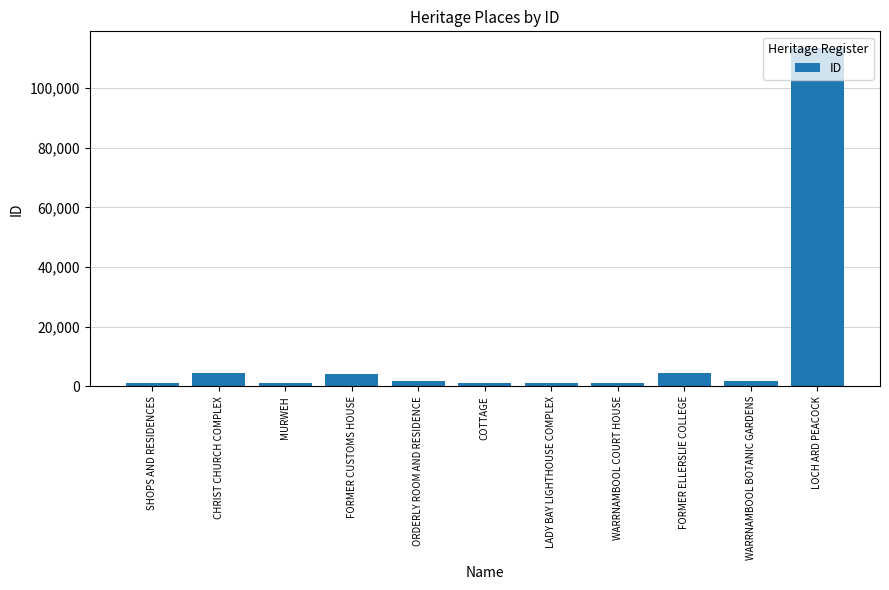

What is the difference between the second highest and second lowest values?

3148